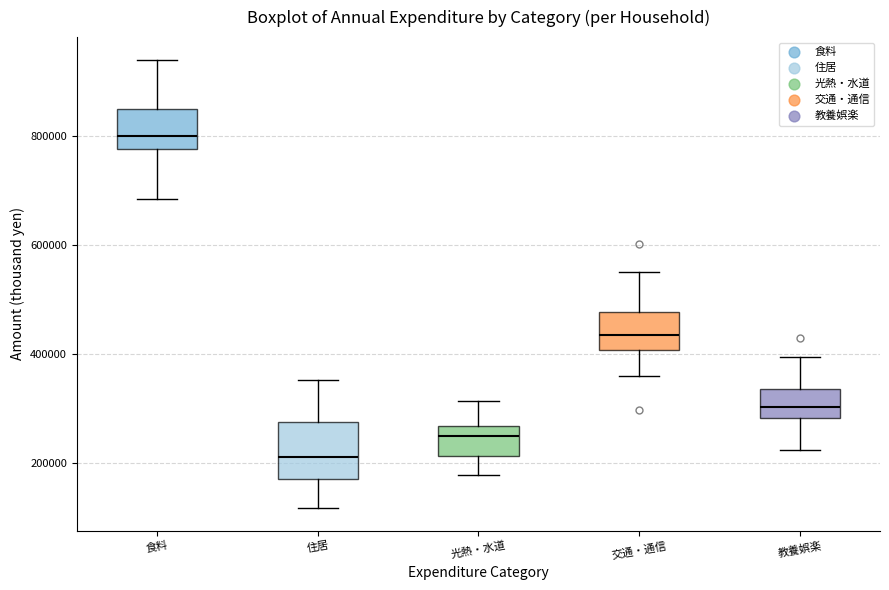

Which box's median line is the lowest?

住居